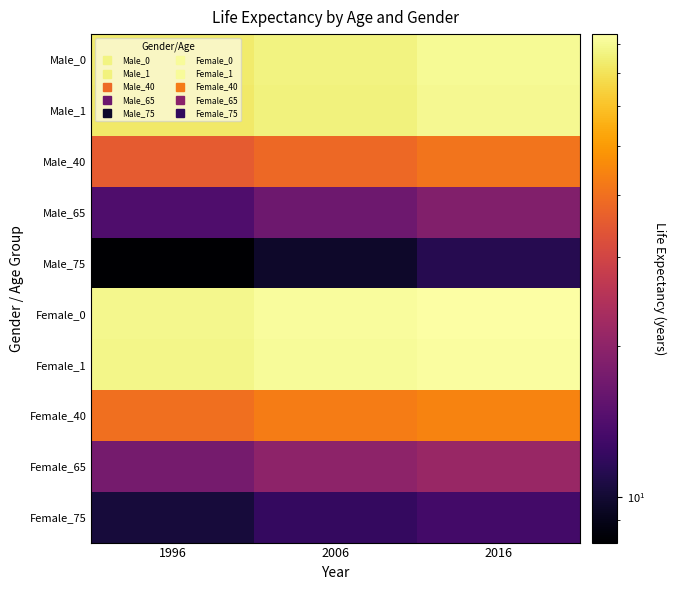

What is the spread (max minus min) of values at 2016?

72.4